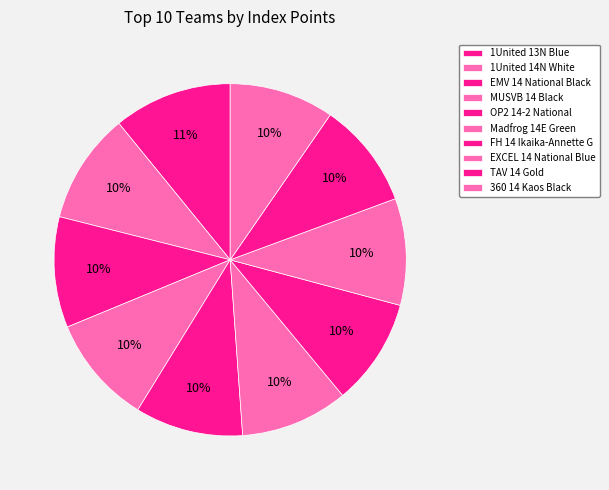

To the nearest percent, what portion does FH 14 Ikaika-Annette G represent?

10%